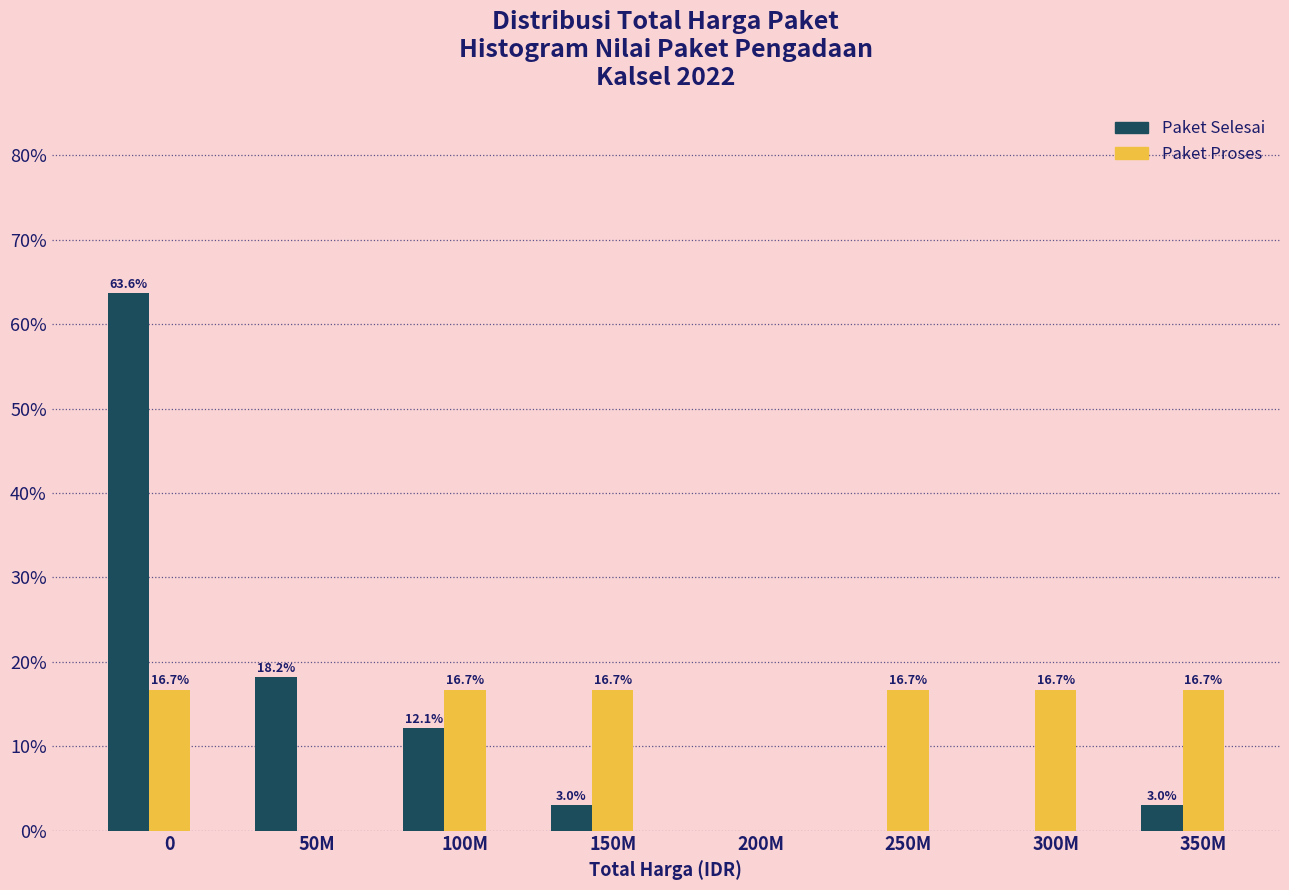

Read the Paket Proses value at 350M.

16.7